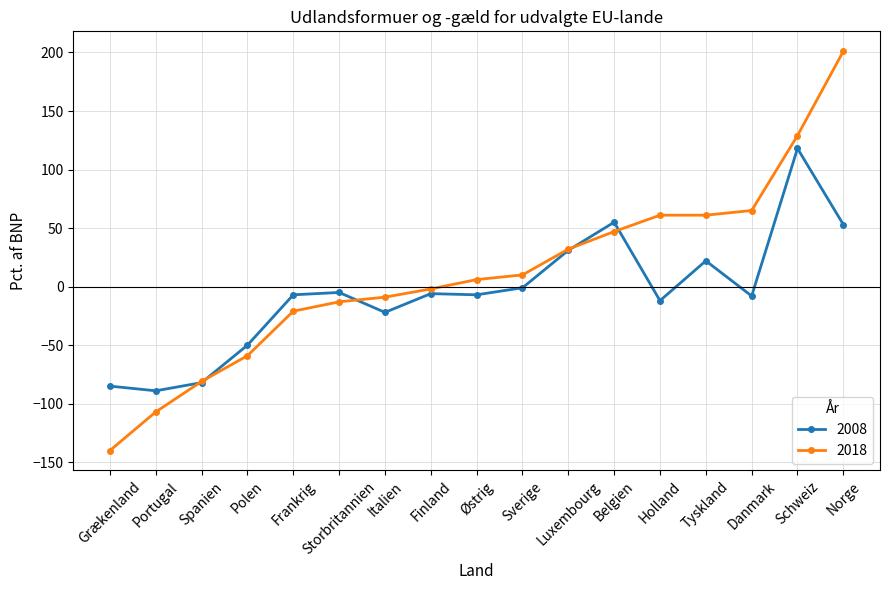

Is the value of 2008 at Frankrig greater than the value of 2018 at Polen?

Yes